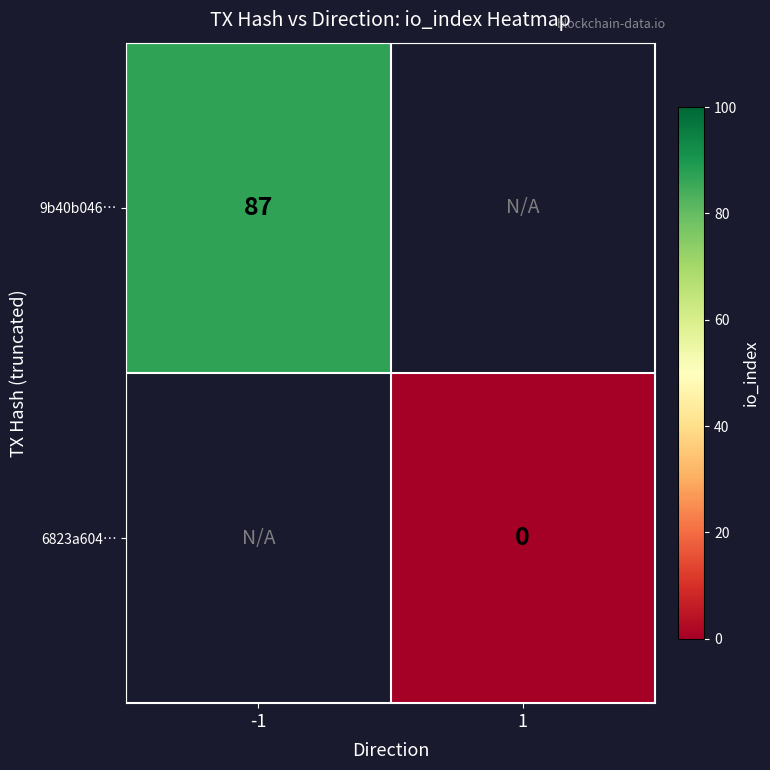

The 9b40b046… series shows 87 at -1. True or false?

True